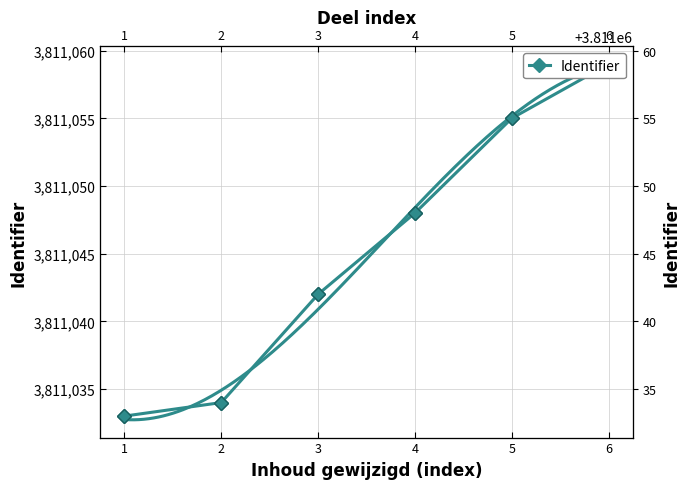

List the labels in order of value, smallest first.

1, 2, 3, 4, 5, 6